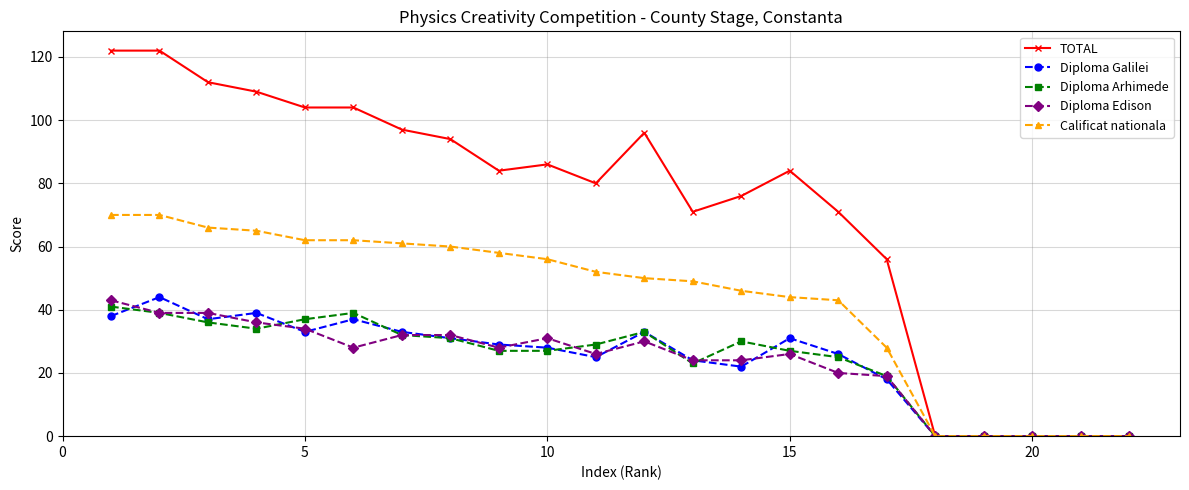

Which series has the widest spread of values?

TOTAL